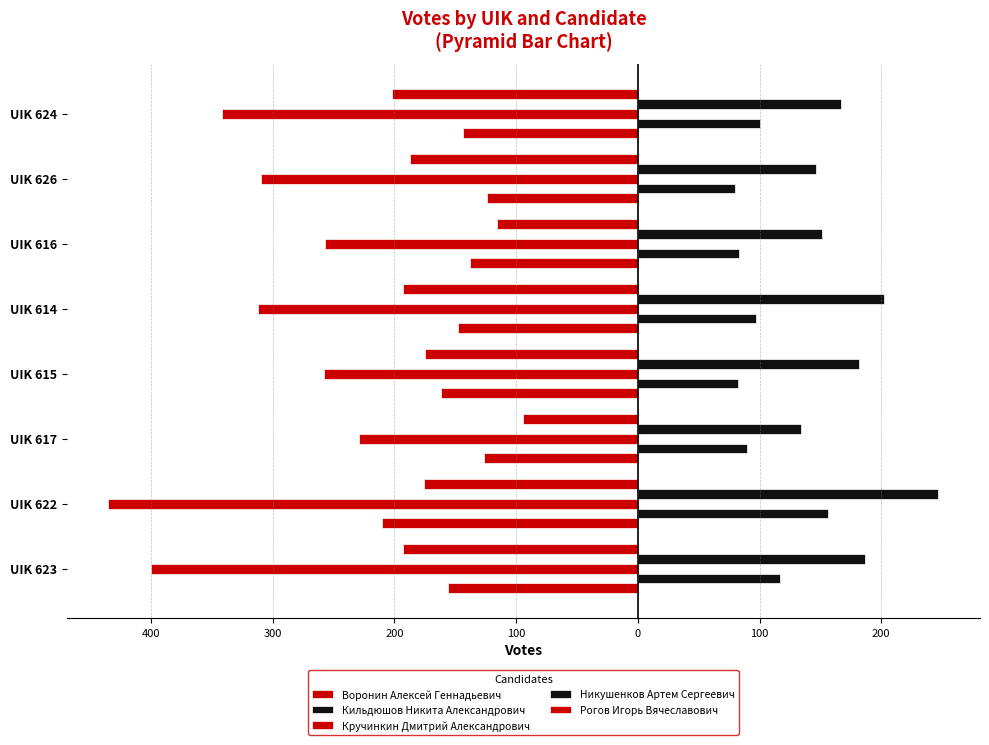

Reading left to right, transcribe all the data shown in this chart.

Воронин Алексей Геннадьевич: -156	-210	-126	-162	-148	-138	-124	-144
Кильдюшов Никита Александрович: 117	156	90	82	97	83	80	100
Кручинкин Дмитрий Александрович: -400	-435	-229	-258	-312	-257	-310	-342
Никушенков Артем Сергеевич: 187	247	134	182	202	151	146	167
Рогов Игорь Вячеславович: -193	-176	-94	-175	-193	-116	-187	-202